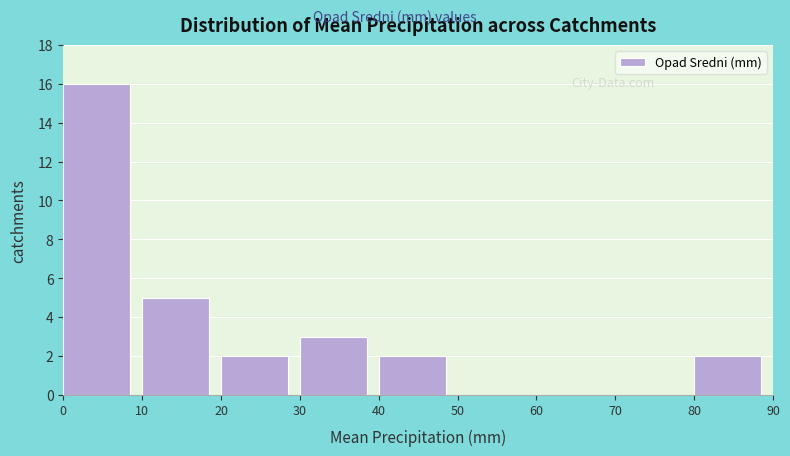

Over which range of the x-axis is the bar tallest?

0 to 10